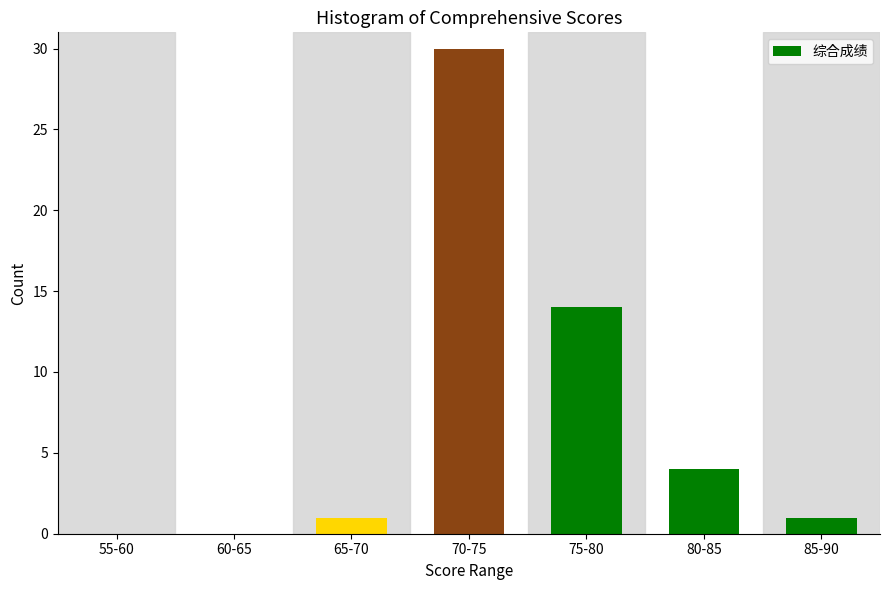

Reading left to right, list all the values displayed in this chart.

55-60=0	60-65=0	65-70=1	70-75=30	75-80=14	80-85=4	85-90=1